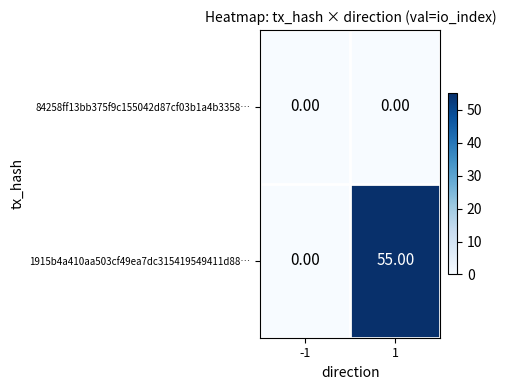

Which series has the widest spread of values?

1915b4a410aa503cf49ea7dc315419549411d88…